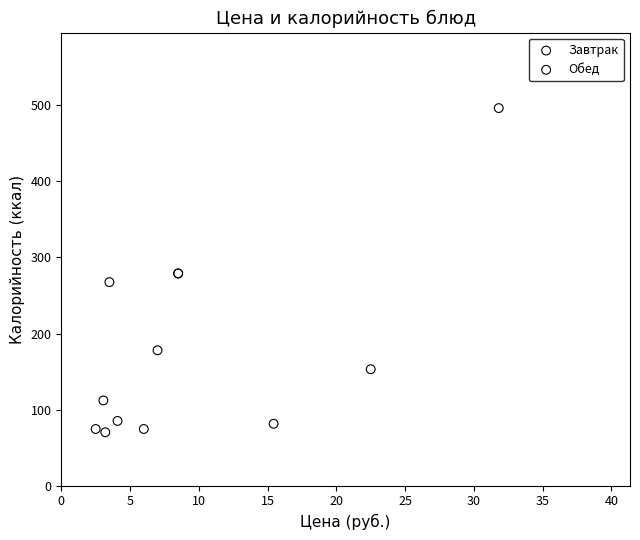

Which series has the widest spread of Y values?

Завтрак